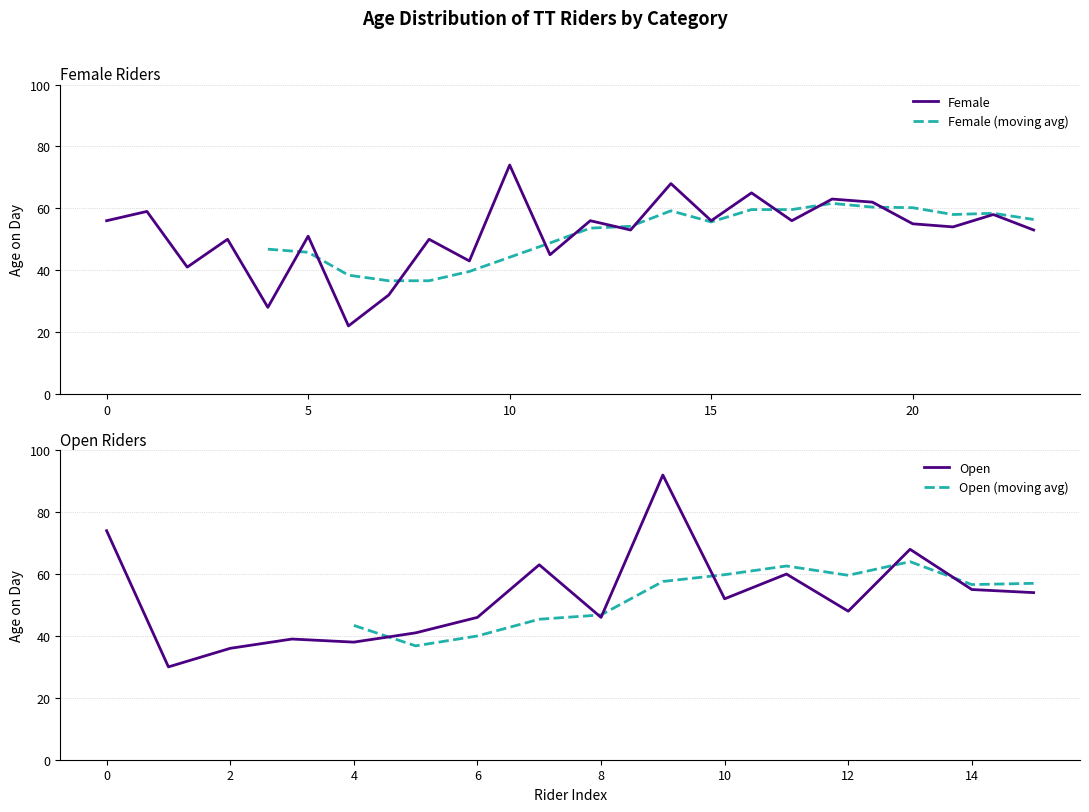

The value of Open at 6 is 46. True or false?

True